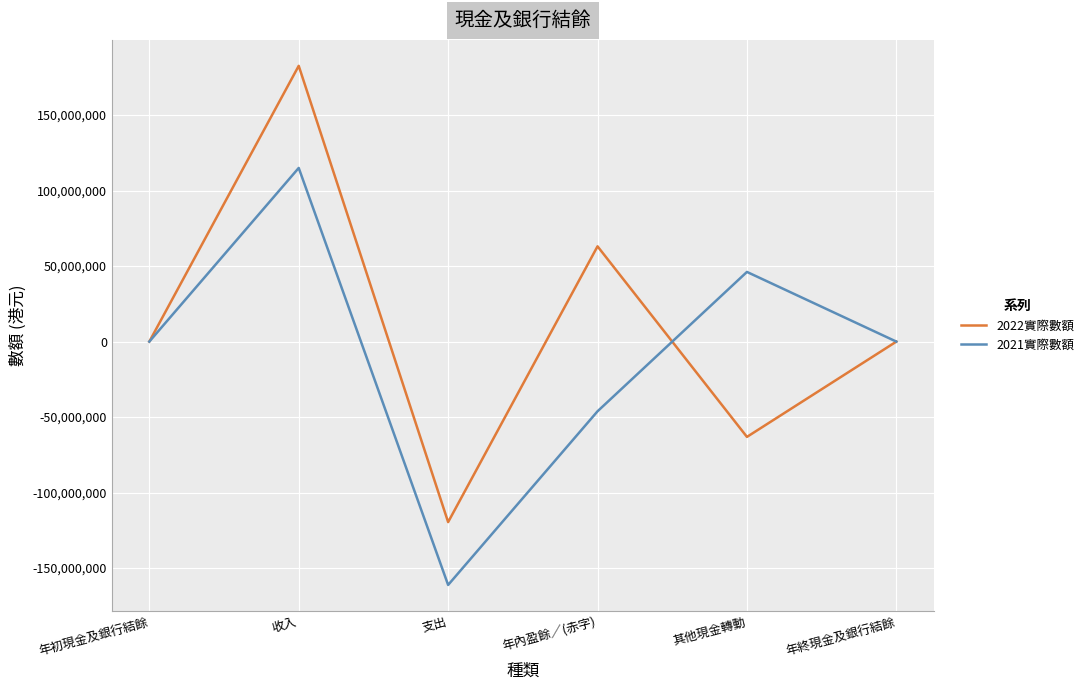

Which category has the lowest value across all series?

支出